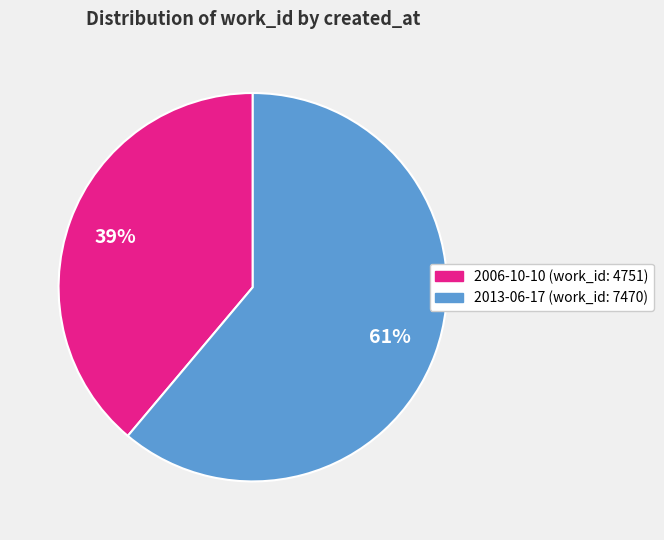

Which category has the biggest portion of the pie?

2013-06-17